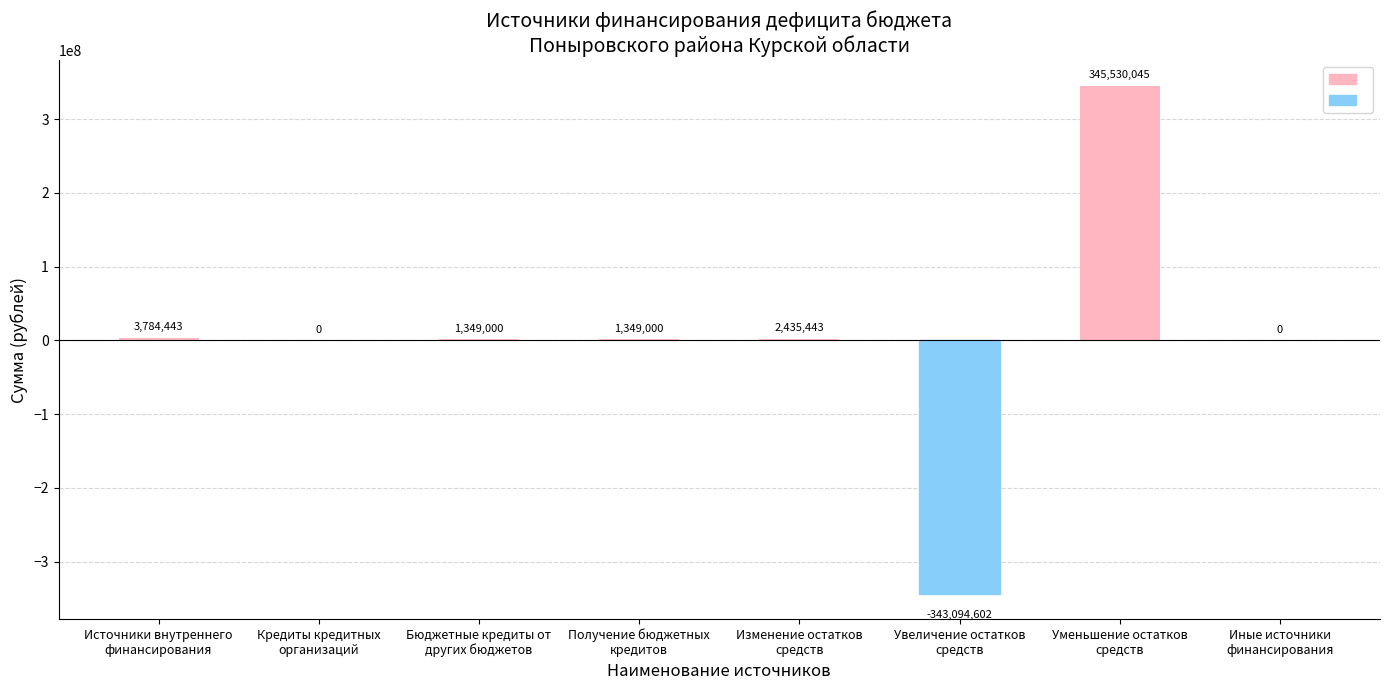

What is the greatest value displayed?

345530045